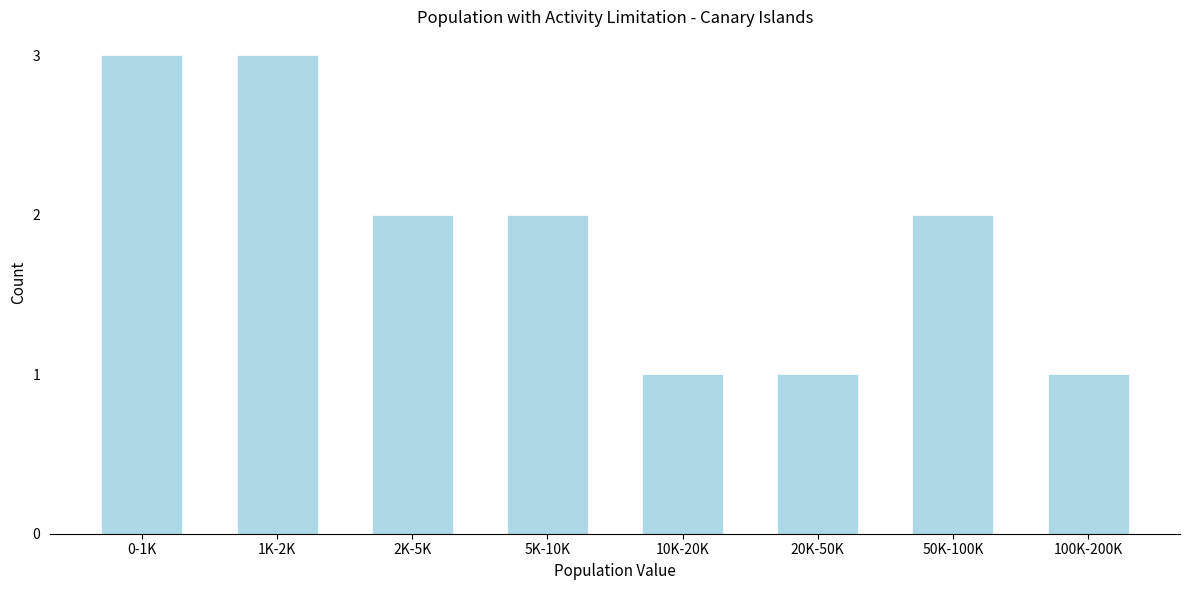

Reading left to right, extract all data points from this chart.

3	3	2	2	1	1	2	1